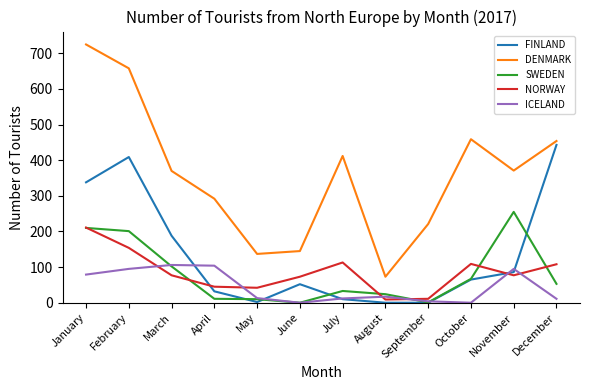

Where do ICELAND and NORWAY first cross each other?

February and March